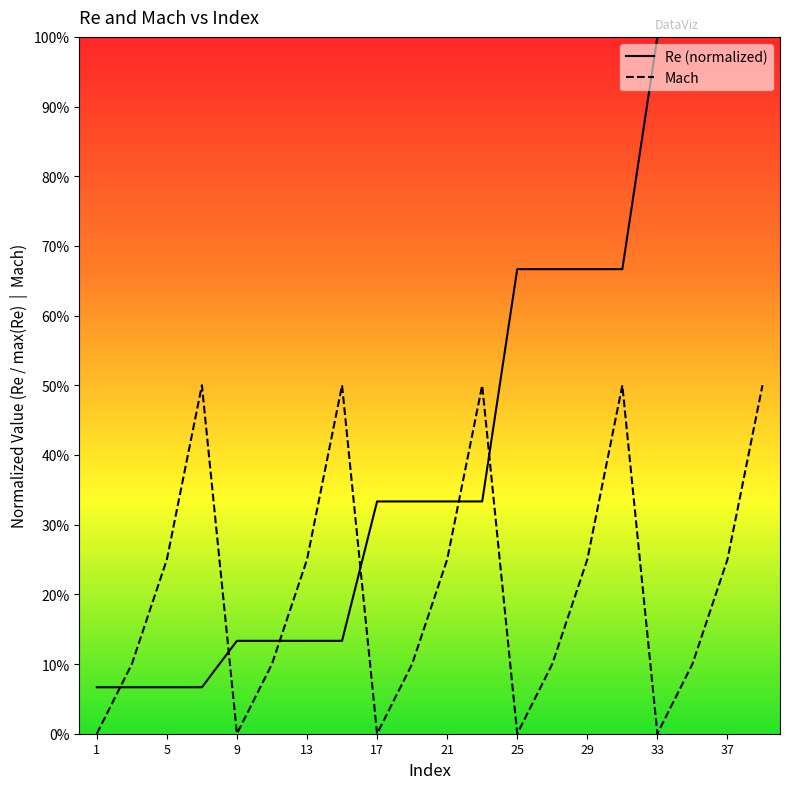

True or false: Re has more than 1 interior local peaks.

False